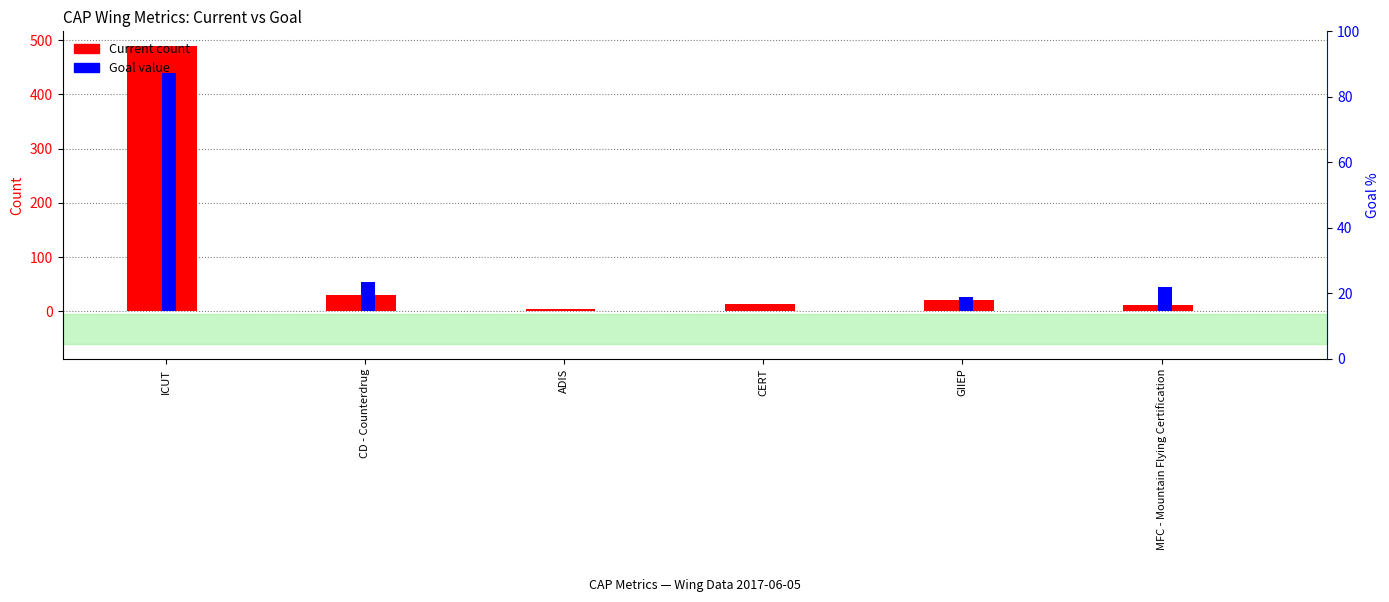

What is the difference between the maximum and minimum values in the Goal series?

440.0